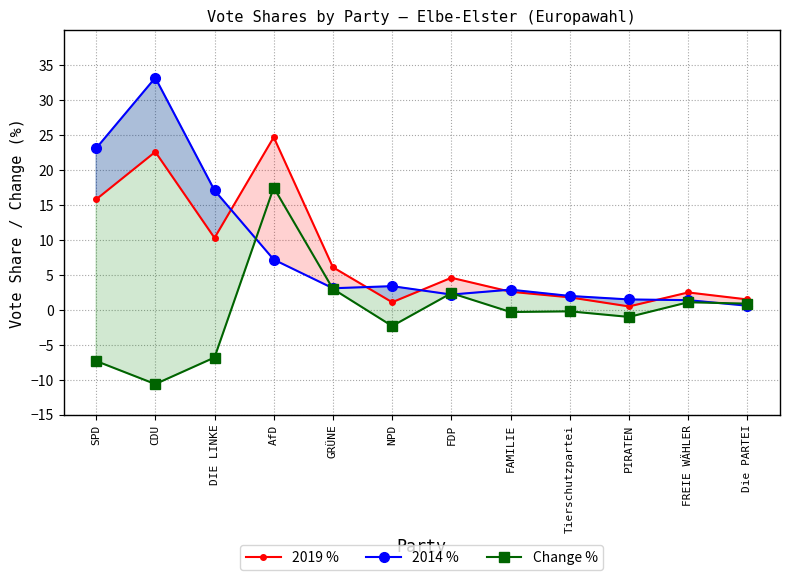

Which label corresponds to the smallest value in the chart?

CDU